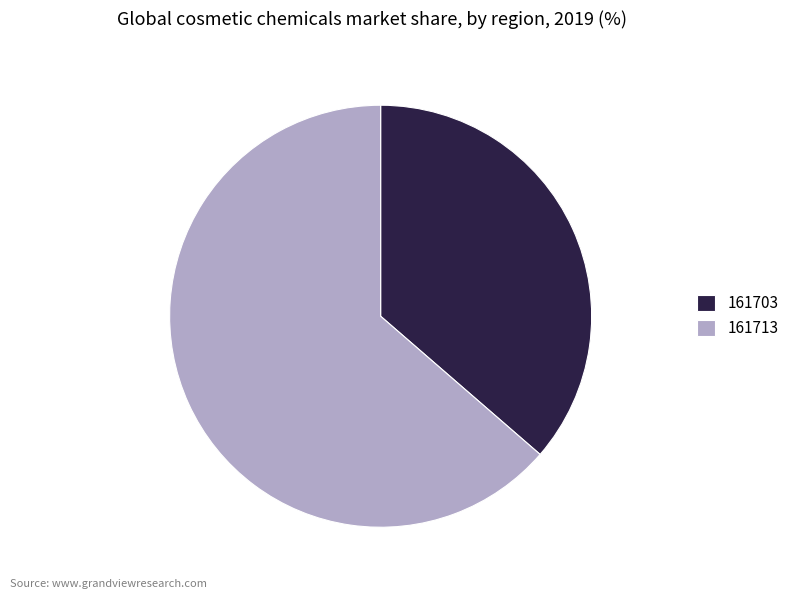

Do 161713 and 161703 together represent more than half of the pie?

Yes